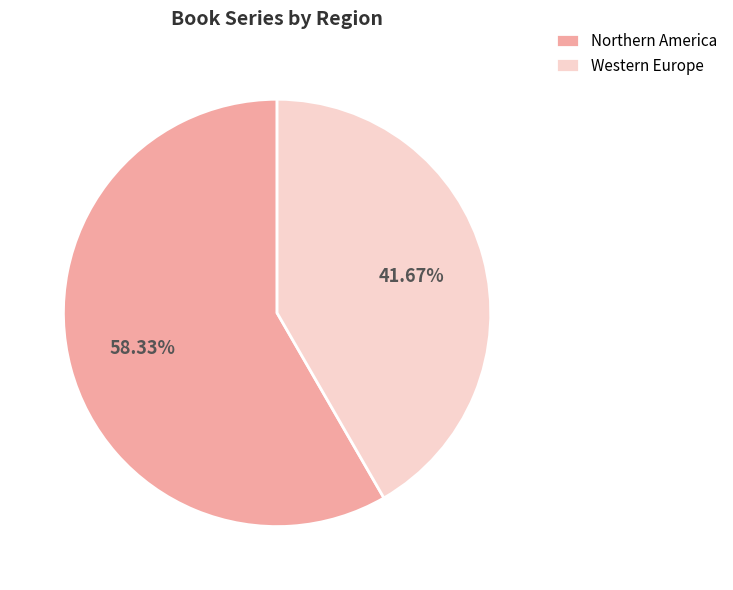

Combined, do Northern America and Western Europe account for over 50%?

Yes